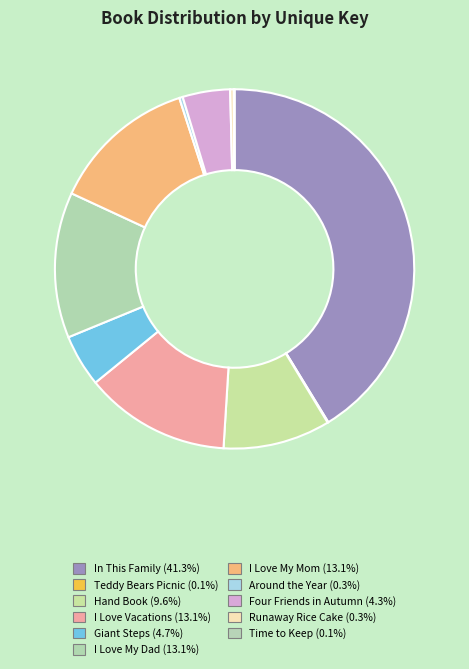

To the nearest percent, what is the combined percentage of Around the Year and I Love My Mom?

13%